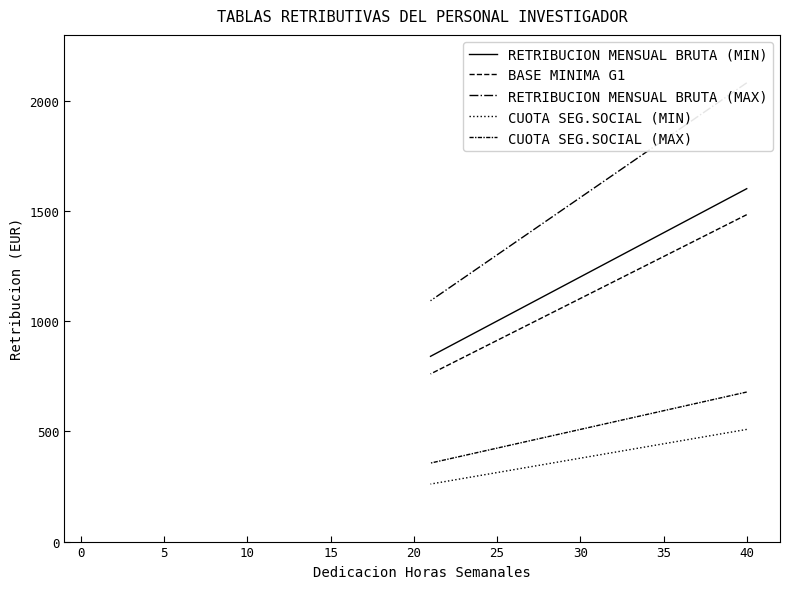

What is the difference between the maximum and second lowest values in the CUOTA SEG.SOCIAL (MAX) series?

305.5